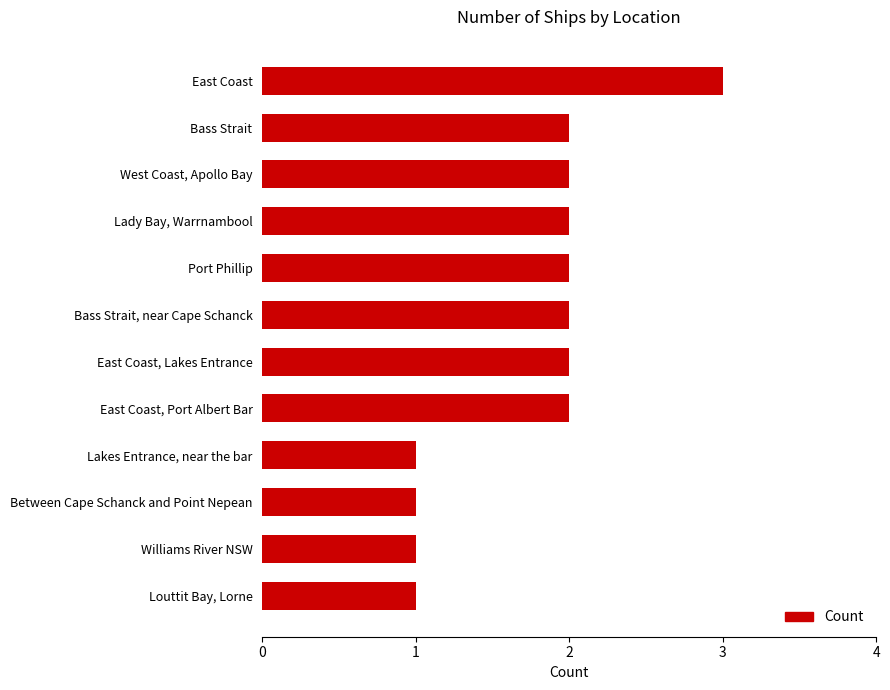

Reading top to bottom, extract all data points from this chart.

East Coast=3	Bass Strait=2	West Coast, Apollo Bay=2	Lady Bay, Warrnambool=2	Port Phillip=2	Bass Strait, near Cape Schanck=2	East Coast, Lakes Entrance=2	East Coast, Port Albert Bar=2	Lakes Entrance, near the bar=1	Between Cape Schanck and Point Nepean=1	Williams River NSW=1	Louttit Bay, Lorne=1